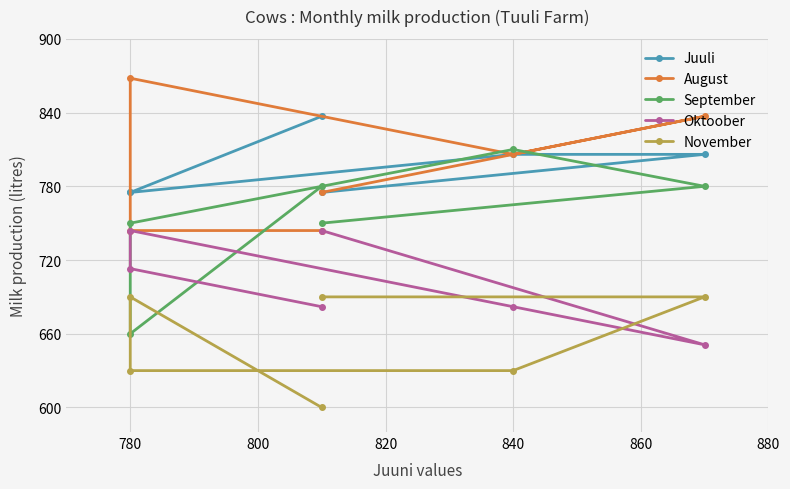

Reading right to left, what are all the values shown in this chart?

Juuli: 775	806	806	775	775	837
August: 775	837	806	868	744	744
September: 750	780	810	750	660	780
Oktoober: 744	651	682	744	713	682
November: 690	690	630	630	690	600